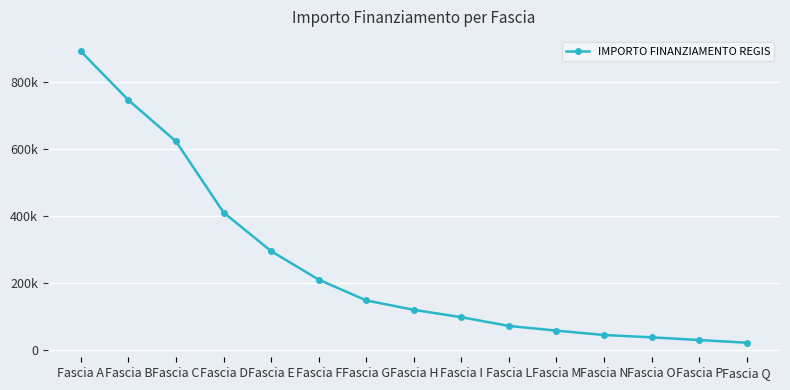

The value at Fascia P is 7901. True or false?

False